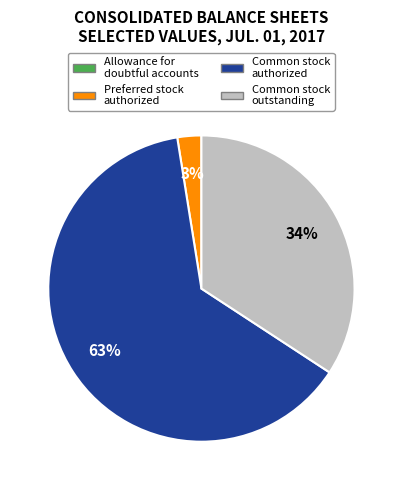

To the nearest percent, what is the difference between the largest and smallest slice percentages?

63%